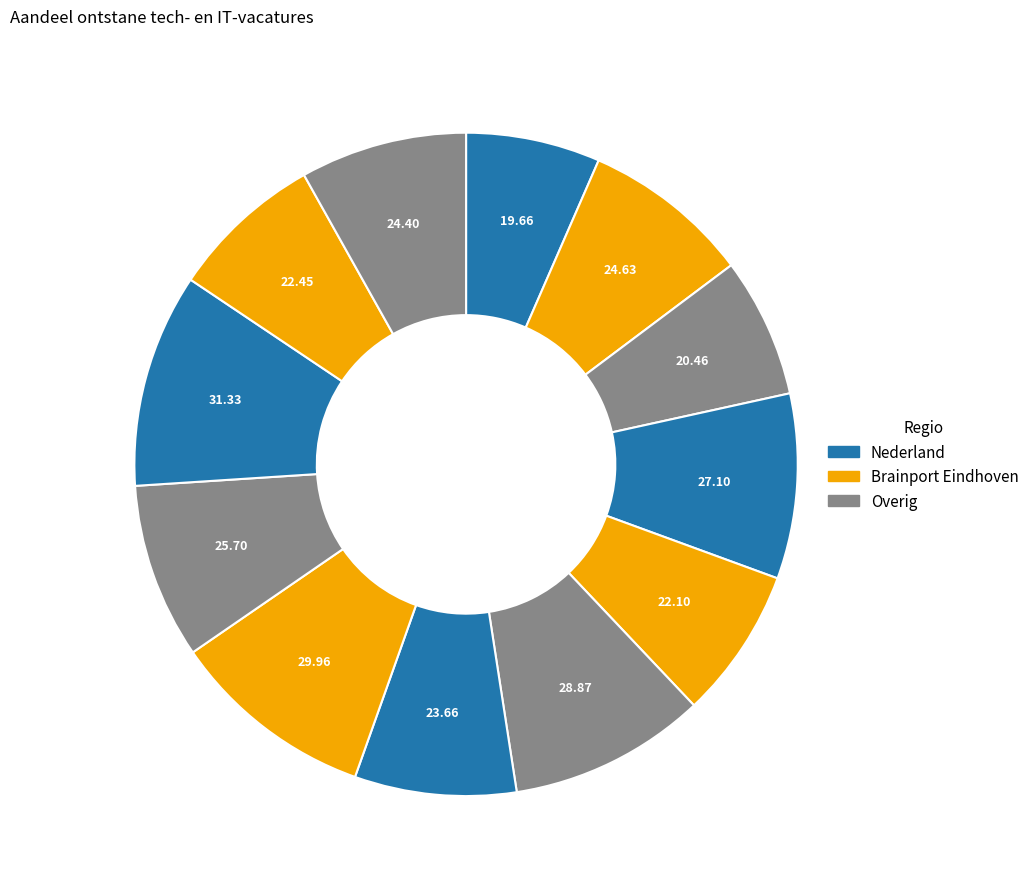

How many segments does this pie chart have?

12